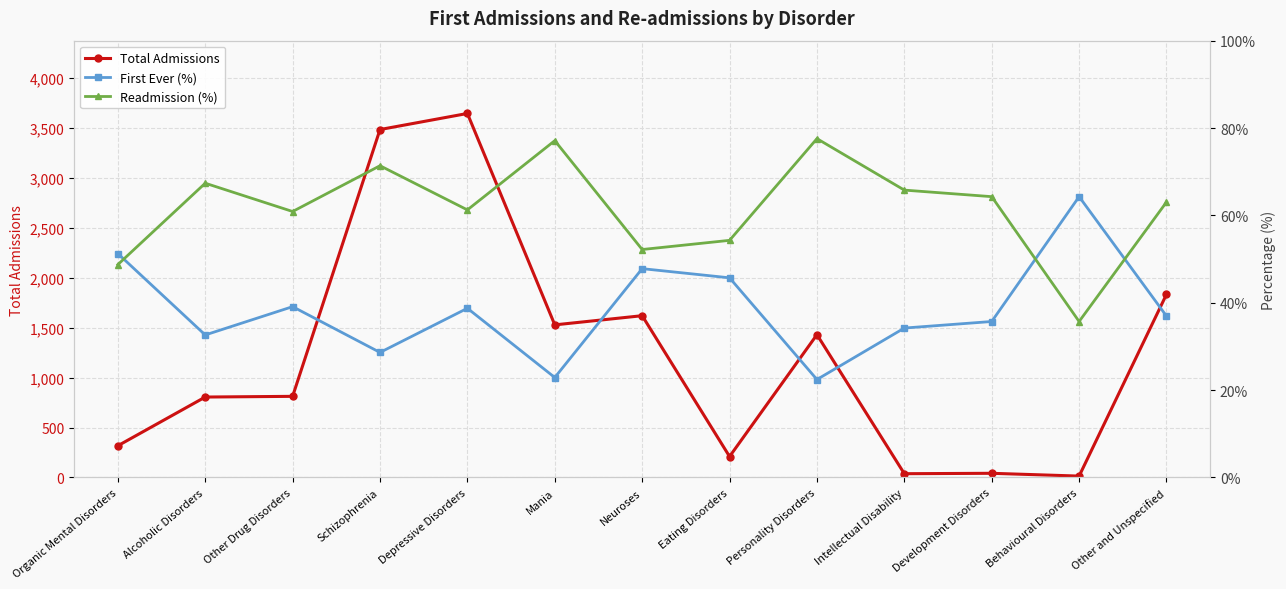

Reading left to right, extract all data points from this chart.

Total Admissions: Organic Mental Disorders=318.0	Alcoholic Disorders=806.0	Other Drug Disorders=813.0	Schizophrenia=3486.0	Depressive Disorders=3647.0	Mania=1529.0	Neuroses=1621.0	Eating Disorders=210.0	Personality Disorders=1431.0	Intellectual Disability=38.0	Development Disorders=42.0	Behavioural Disorders=14.0	Other and Unspecified=1835.0
First Ever (%): Organic Mental Disorders=51.3	Alcoholic Disorders=32.6	Other Drug Disorders=39.1	Schizophrenia=28.6	Depressive Disorders=38.7	Mania=22.9	Neuroses=47.8	Eating Disorders=45.7	Personality Disorders=22.4	Intellectual Disability=34.2	Development Disorders=35.7	Behavioural Disorders=64.3	Other and Unspecified=37.0
Readmission (%): Organic Mental Disorders=48.7	Alcoholic Disorders=67.4	Other Drug Disorders=60.9	Schizophrenia=71.4	Depressive Disorders=61.3	Mania=77.1	Neuroses=52.2	Eating Disorders=54.3	Personality Disorders=77.6	Intellectual Disability=65.8	Development Disorders=64.3	Behavioural Disorders=35.7	Other and Unspecified=63.0